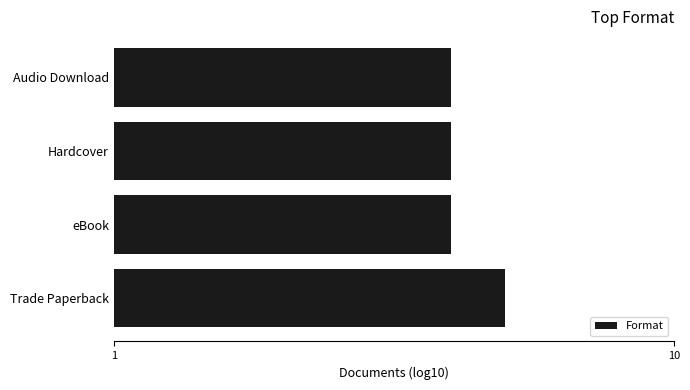

At which category does the chart reach its peak across all series?

Trade Paperback